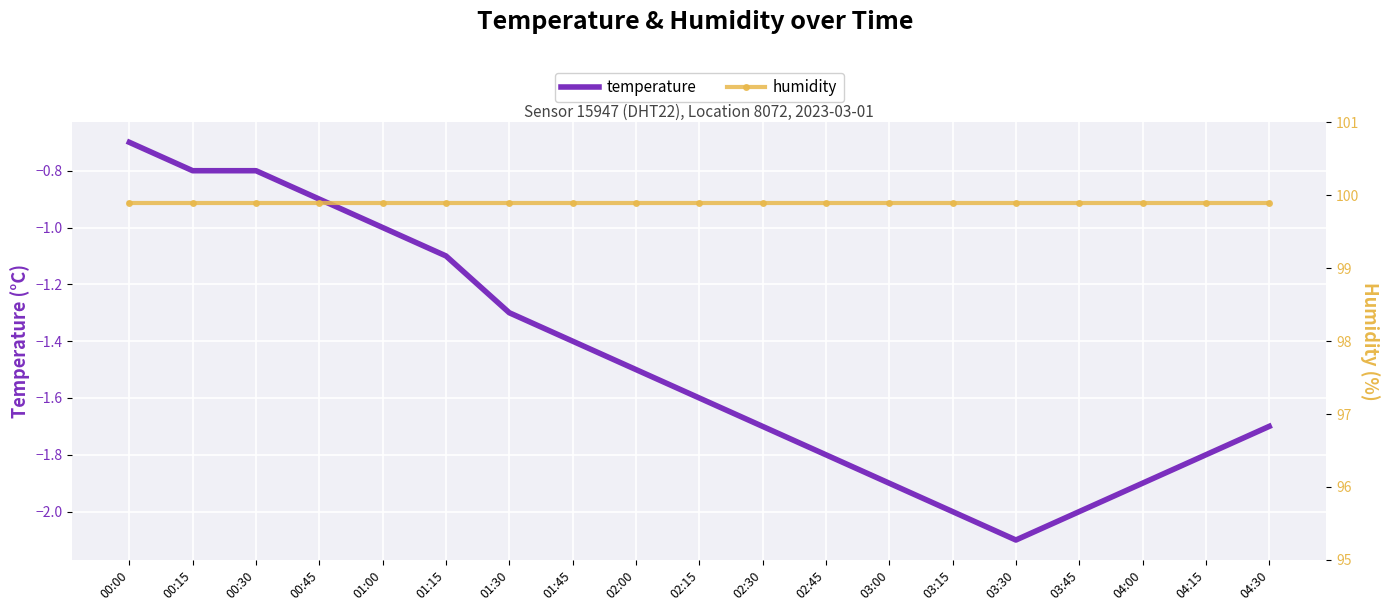

The temperature series shows -0.2 at 00:30. True or false?

False